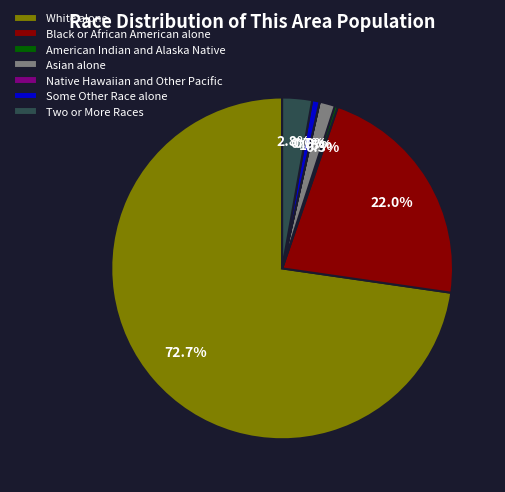

Is there a majority slice in this chart?

Yes